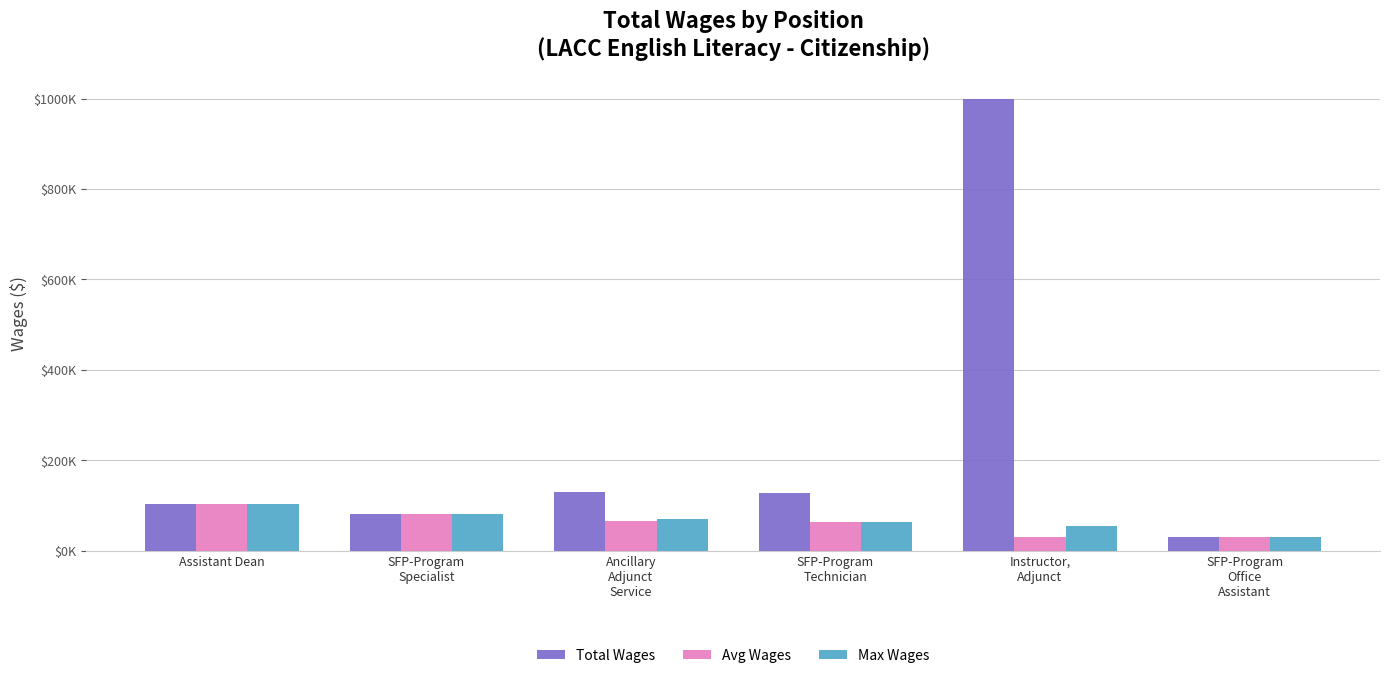

Does the chart contain stacked bars?

No